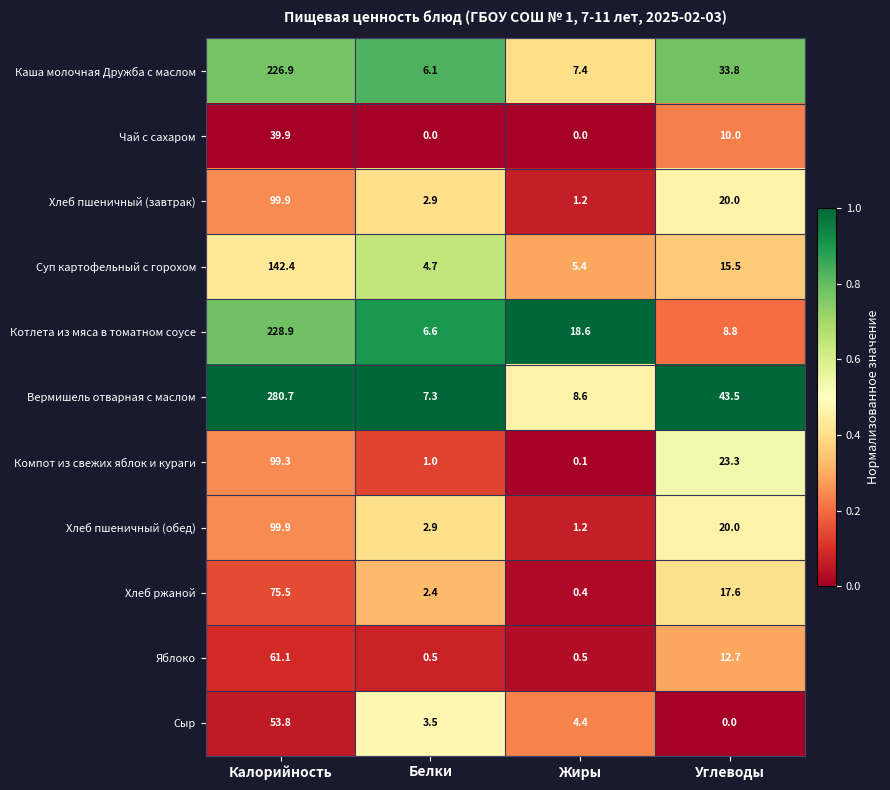

List the labels in order of Хлеб пшеничный (завтрак) value, smallest first.

Жиры, Белки, Углеводы, Калорийность